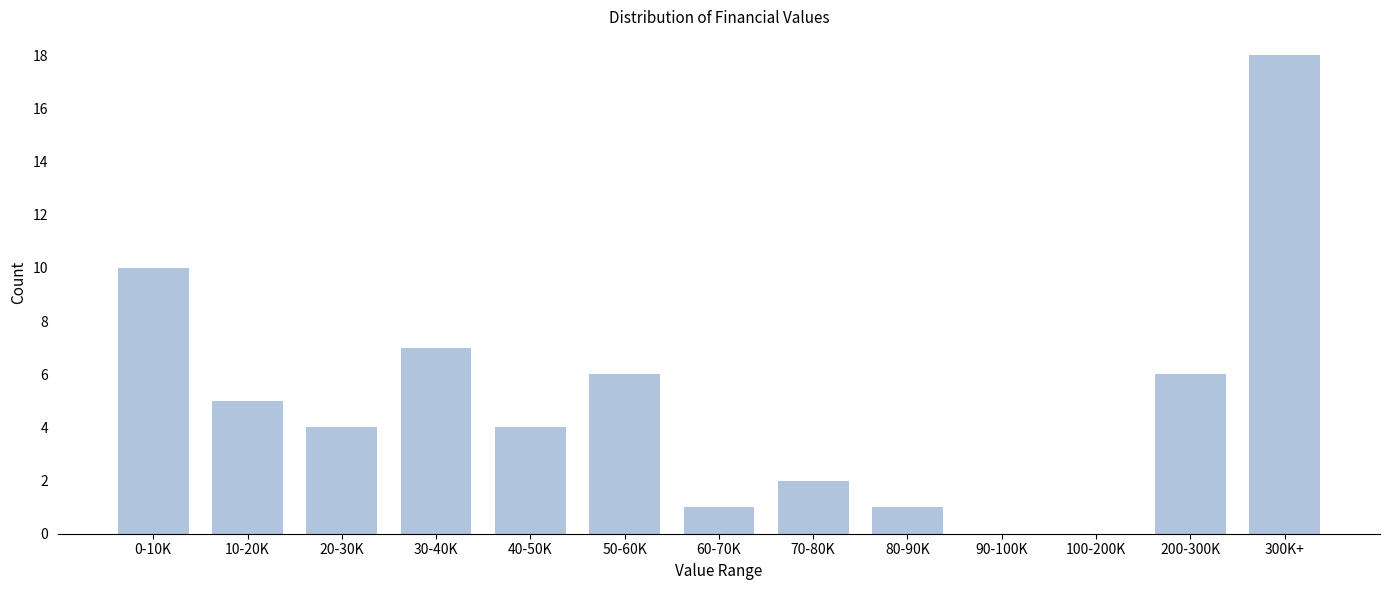

Reading left to right, what are all the values shown in this chart?

0-10K=10	10-20K=5	20-30K=4	30-40K=7	40-50K=4	50-60K=6	60-70K=1	70-80K=2	80-90K=1	90-100K=0	100-200K=0	200-300K=6	300K+=18